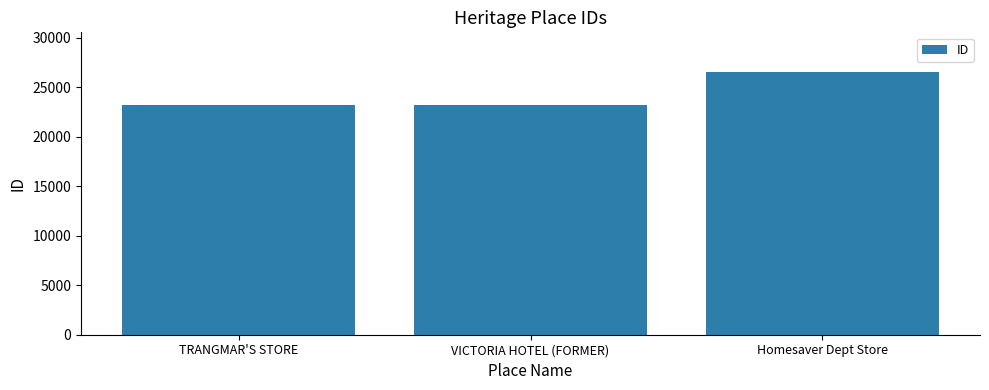

What is the change in value from TRANGMAR'S STORE to Homesaver Dept Store?

+3394